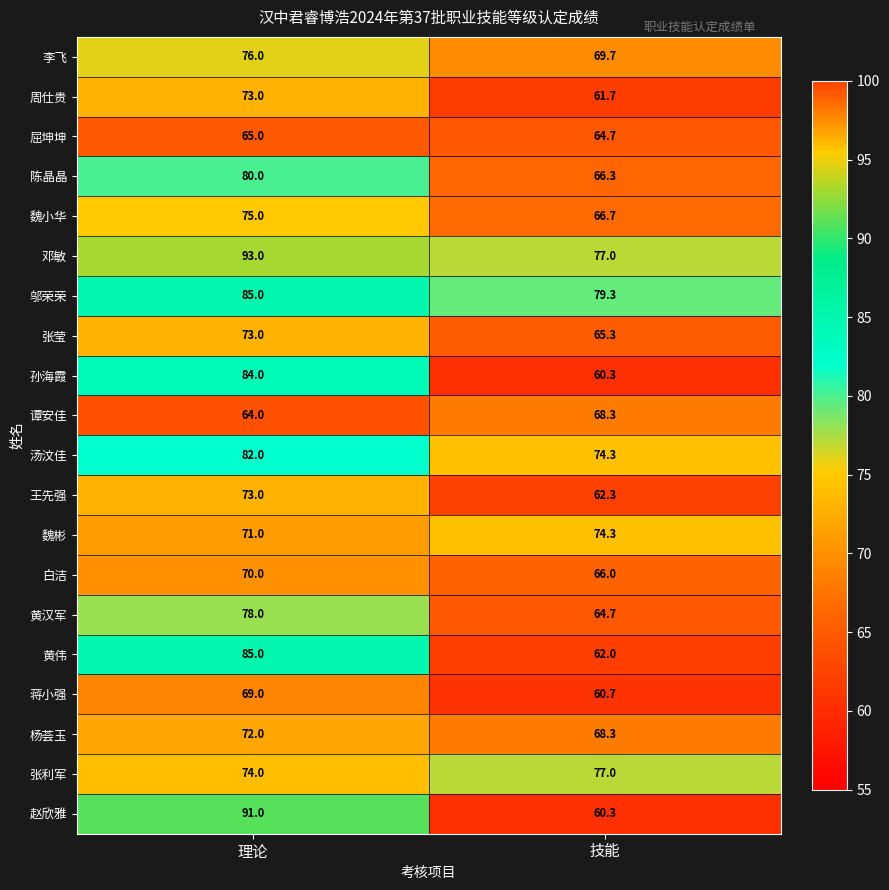

Which series has the widest spread of values?

赵欣雅